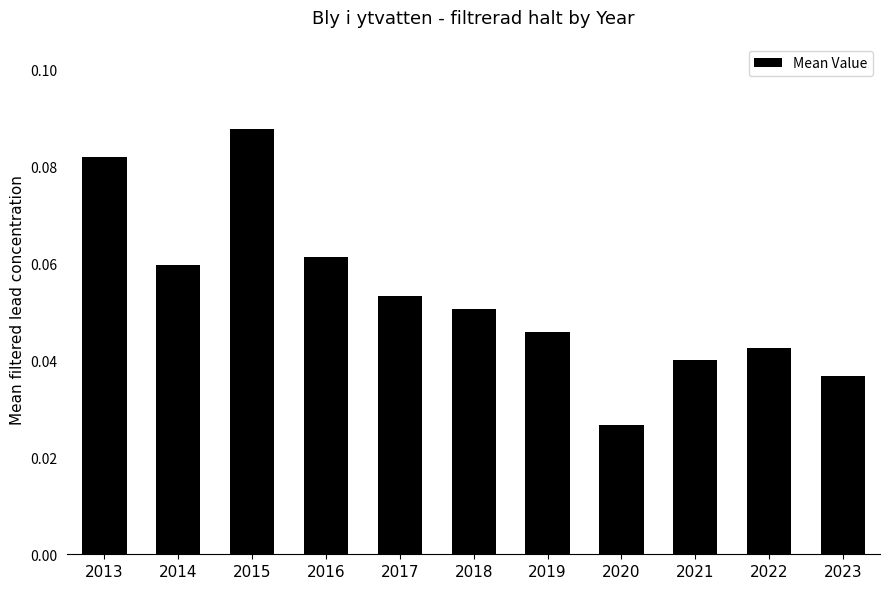

At which label is the value closest to 0?

2020